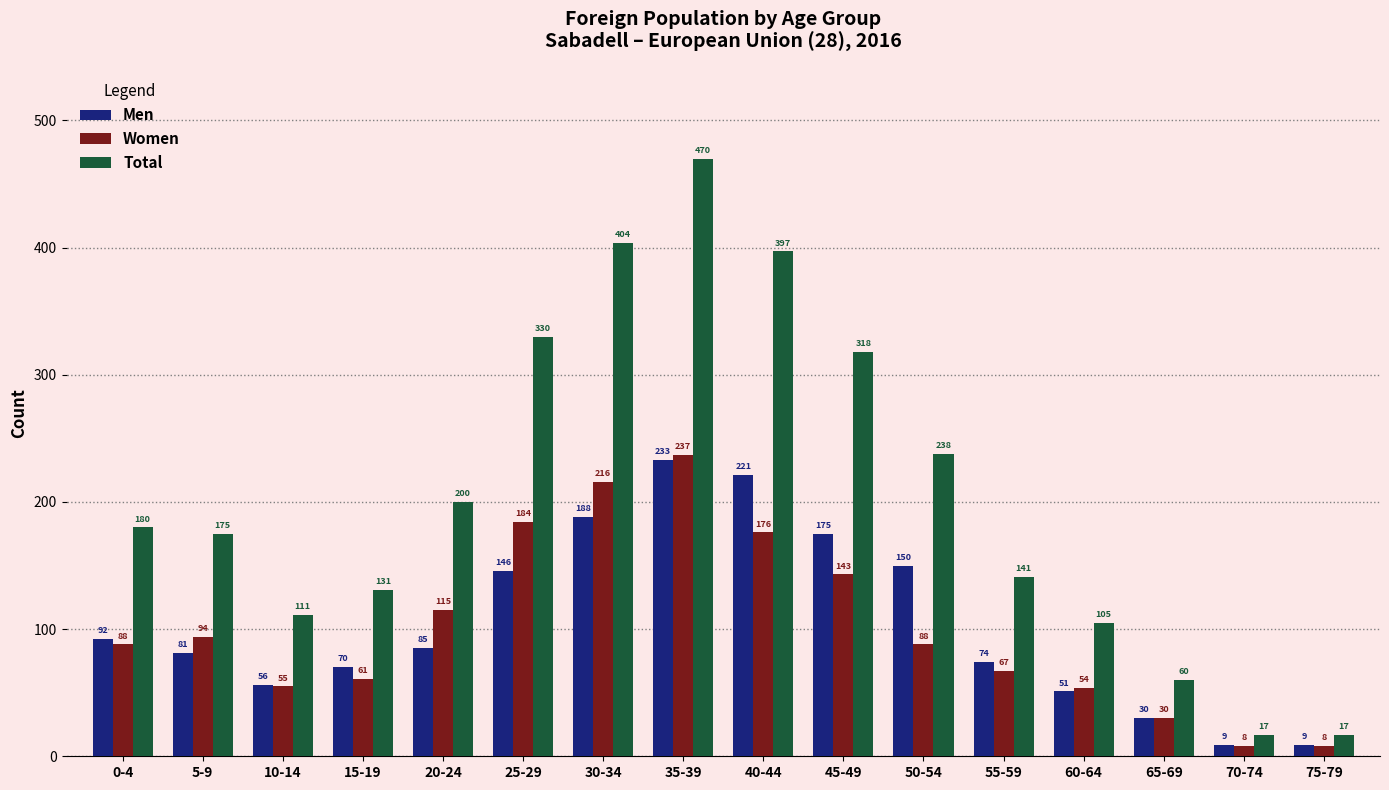

Reading left to right, extract all data points from this chart.

Men: 92	81	56	70	85	146	188	233	221	175	150	74	51	30	9	9
Women: 88	94	55	61	115	184	216	237	176	143	88	67	54	30	8	8
Total: 180	175	111	131	200	330	404	470	397	318	238	141	105	60	17	17